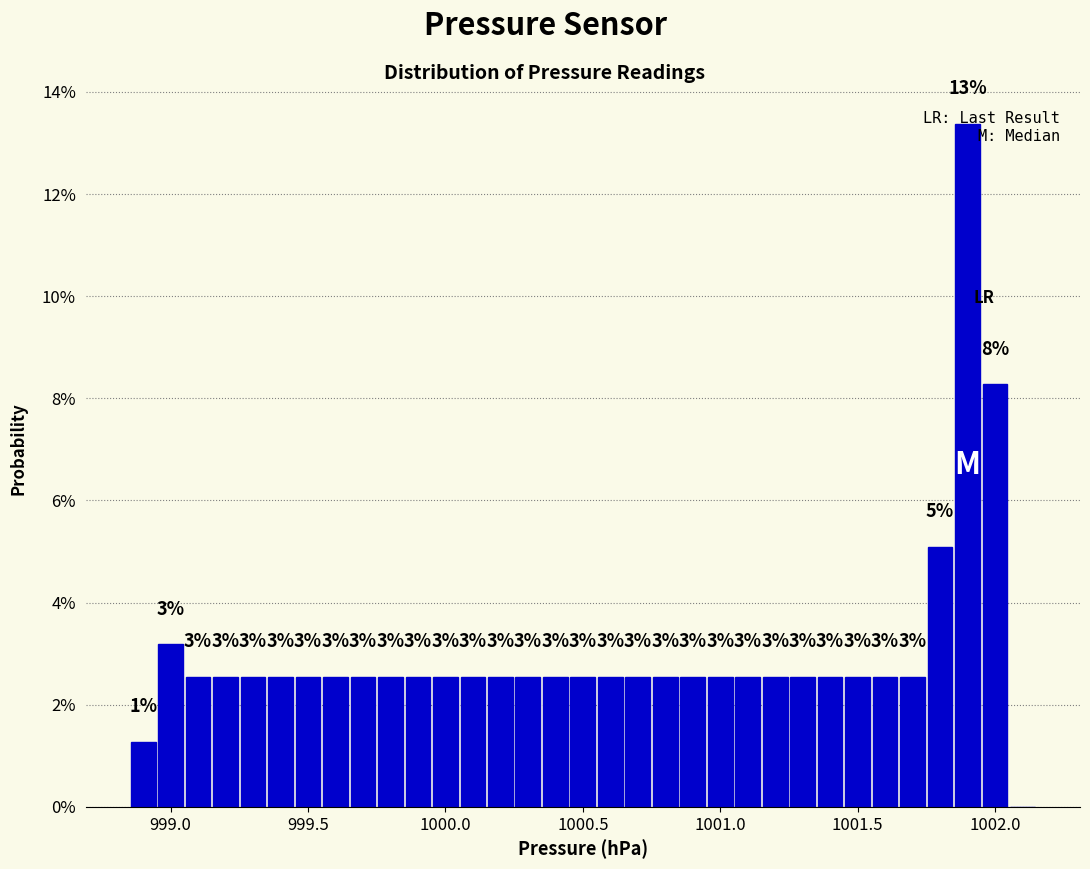

Read against the x-axis, roughly where is the centre of the tallest bar?

1001.90